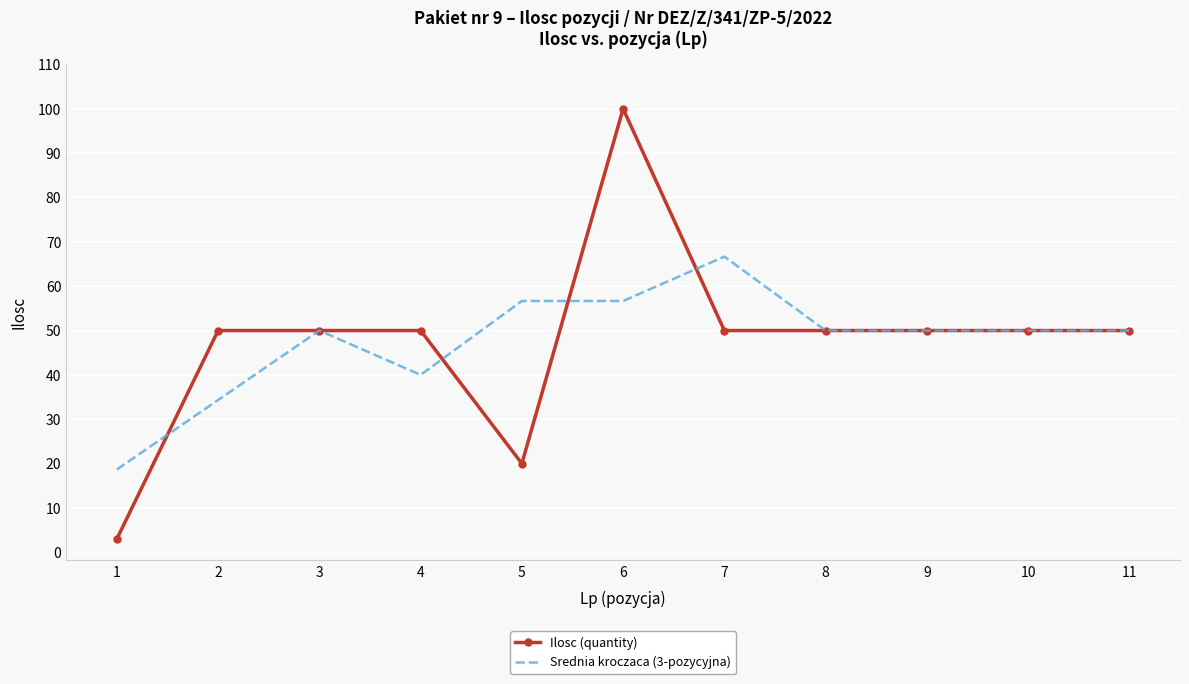

Rank the series at 1 from lowest to highest value.

Ilosc (quantity), Srednia kroczaca (3-pozycyjna)